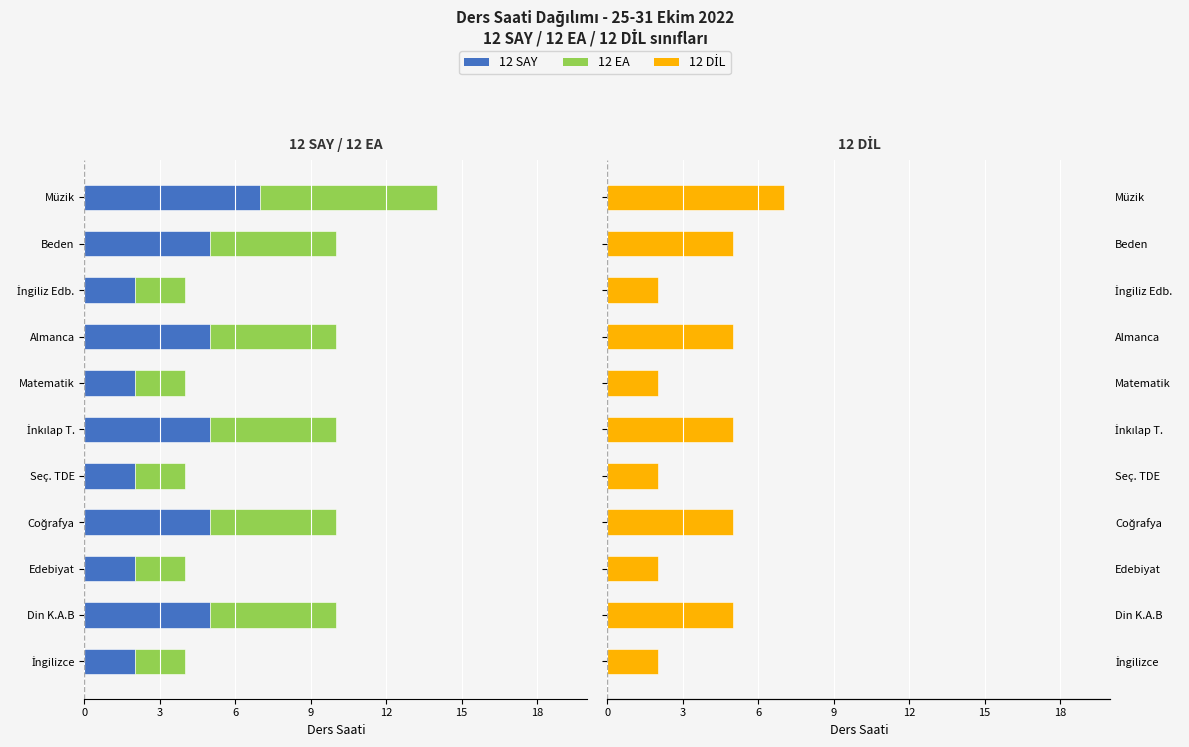

Which series changed the most between Matematik and İngiliz Edb.?

12 SAY